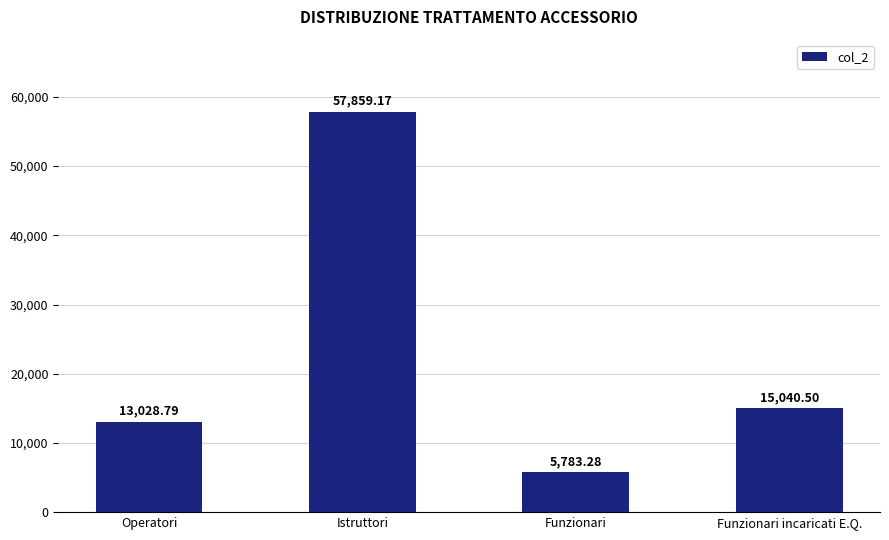

What value does the data have at Funzionari incaricati E.Q.?

15040.5